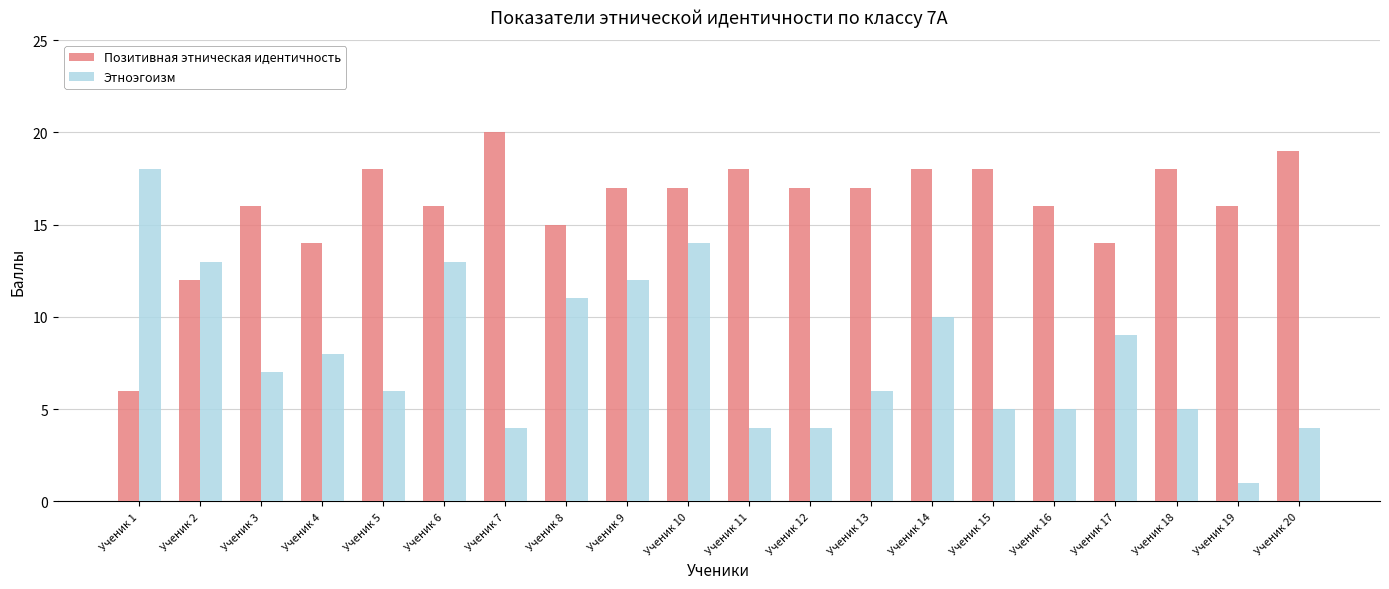

Reading left to right, transcribe all the data shown in this chart.

Позитивная этническая идентичность: Ученик 1=6	Ученик 2=12	Ученик 3=16	Ученик 4=14	Ученик 5=18	Ученик 6=16	Ученик 7=20	Ученик 8=15	Ученик 9=17	Ученик 10=17	Ученик 11=18	Ученик 12=17	Ученик 13=17	Ученик 14=18	Ученик 15=18	Ученик 16=16	Ученик 17=14	Ученик 18=18	Ученик 19=16	Ученик 20=19
Этноэгоизм: Ученик 1=18	Ученик 2=13	Ученик 3=7	Ученик 4=8	Ученик 5=6	Ученик 6=13	Ученик 7=4	Ученик 8=11	Ученик 9=12	Ученик 10=14	Ученик 11=4	Ученик 12=4	Ученик 13=6	Ученик 14=10	Ученик 15=5	Ученик 16=5	Ученик 17=9	Ученик 18=5	Ученик 19=1	Ученик 20=4